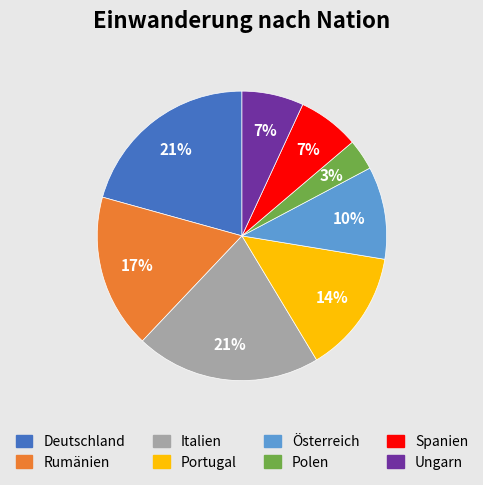

Which category has the smallest portion of the pie?

Polen